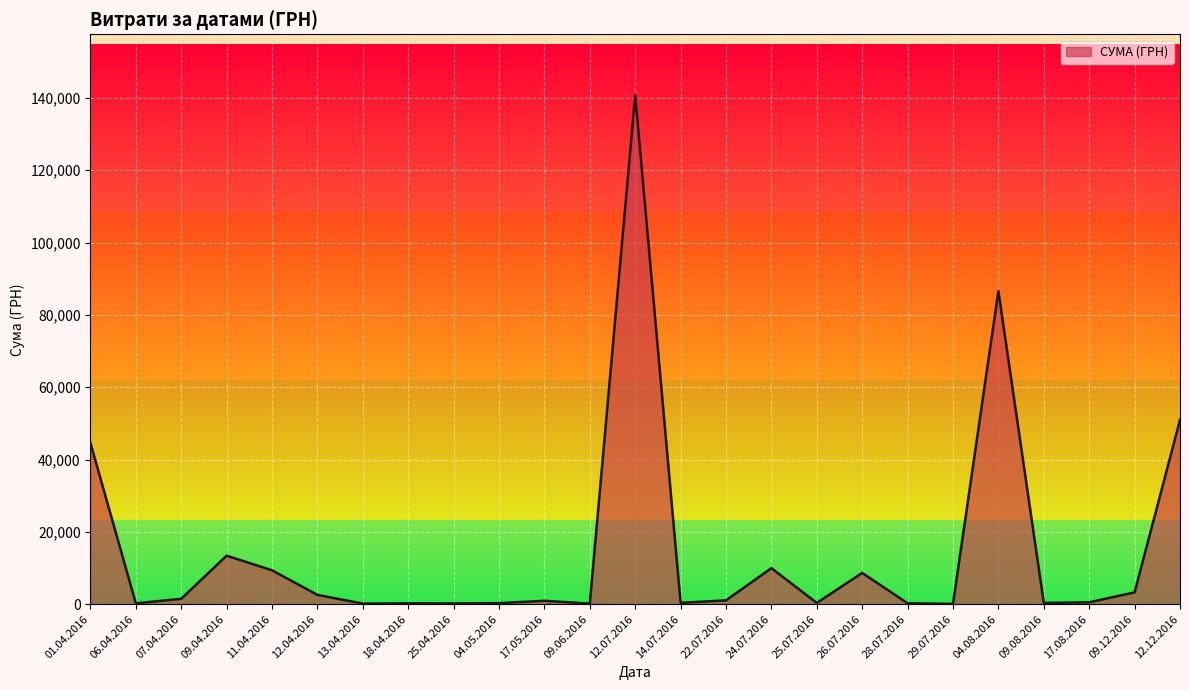

What is the ratio of the value at 12.07.2016 to the value at 04.08.2016?

1.6